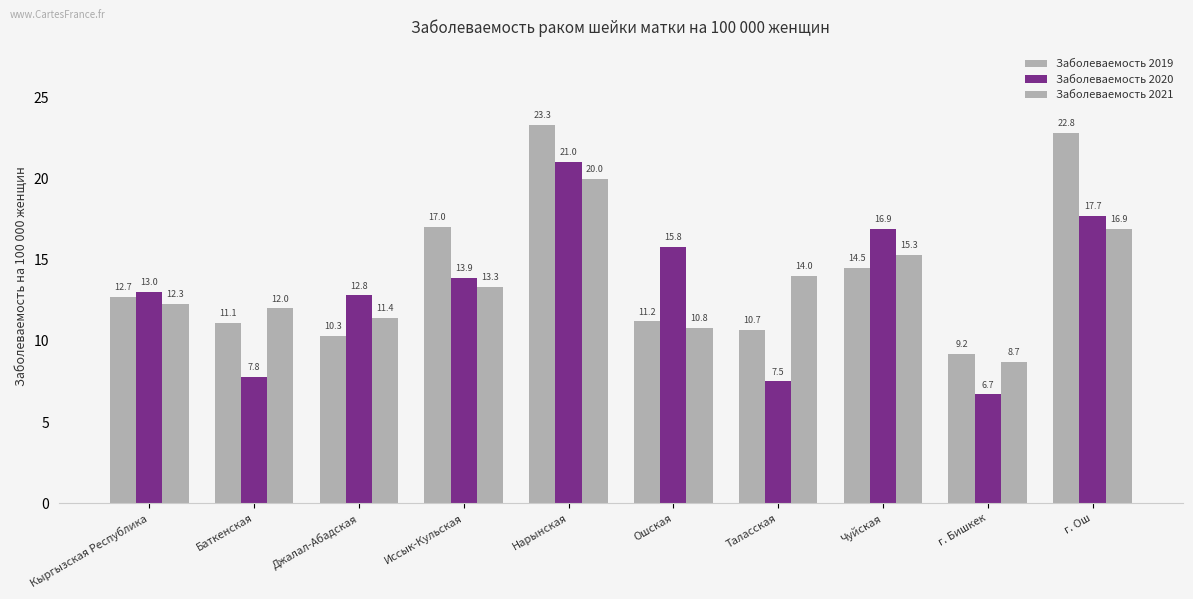

How many groups of bars are there?

10